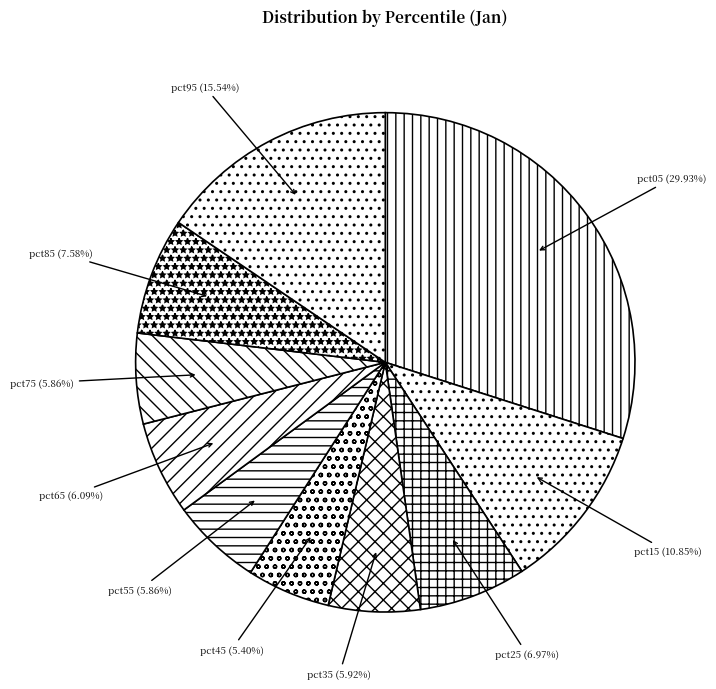

Is it true that pct45 is 1% of the pie?

False